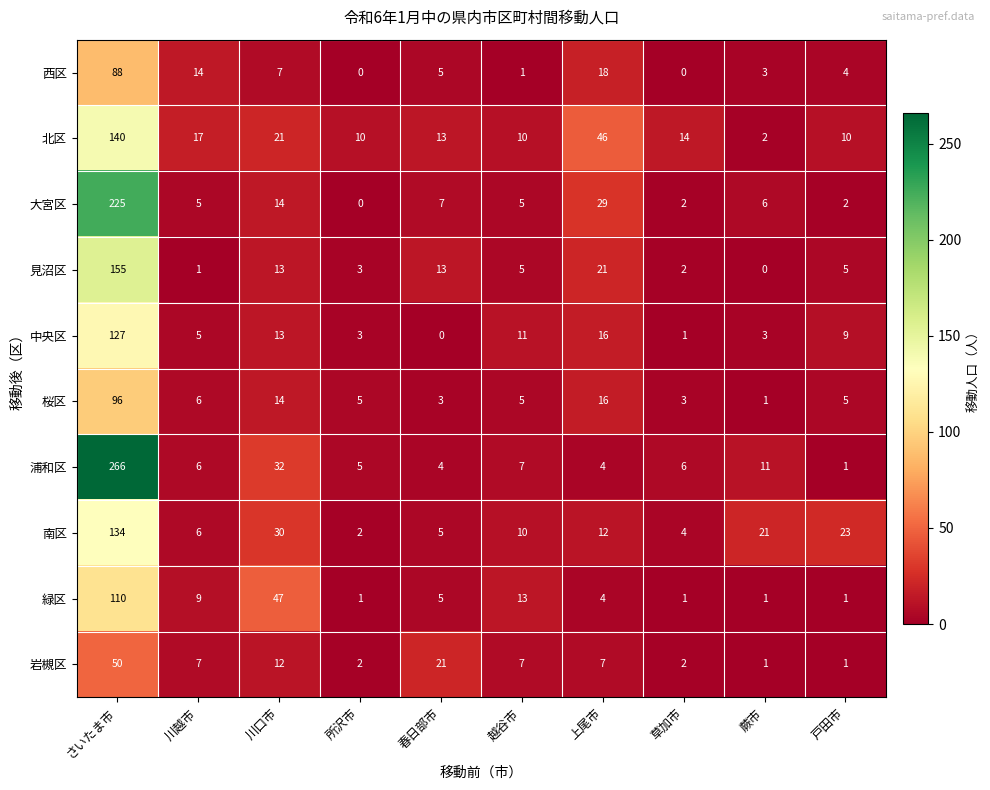

What is the spread (max minus min) of values at 越谷市?

12